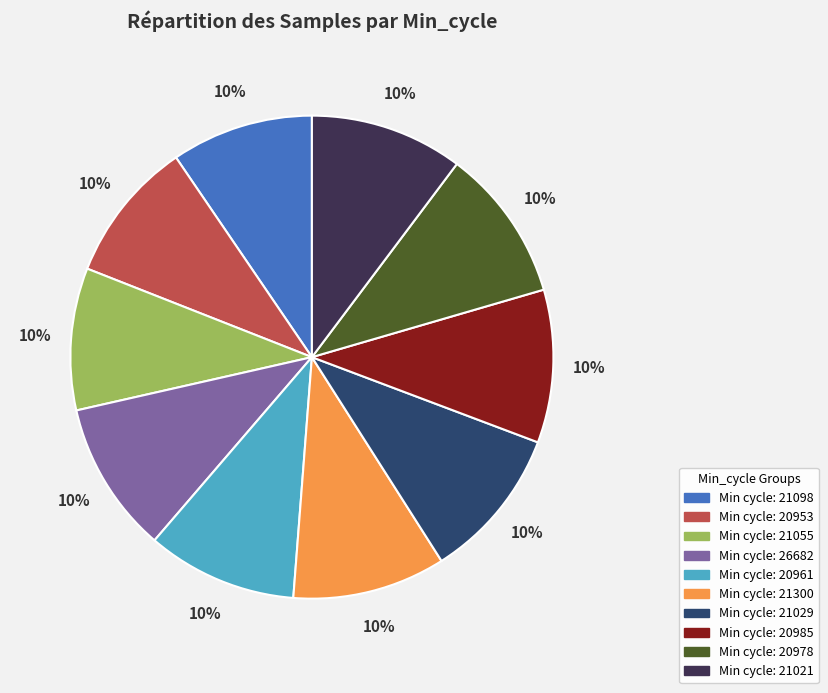

How many segments does this pie chart have?

10